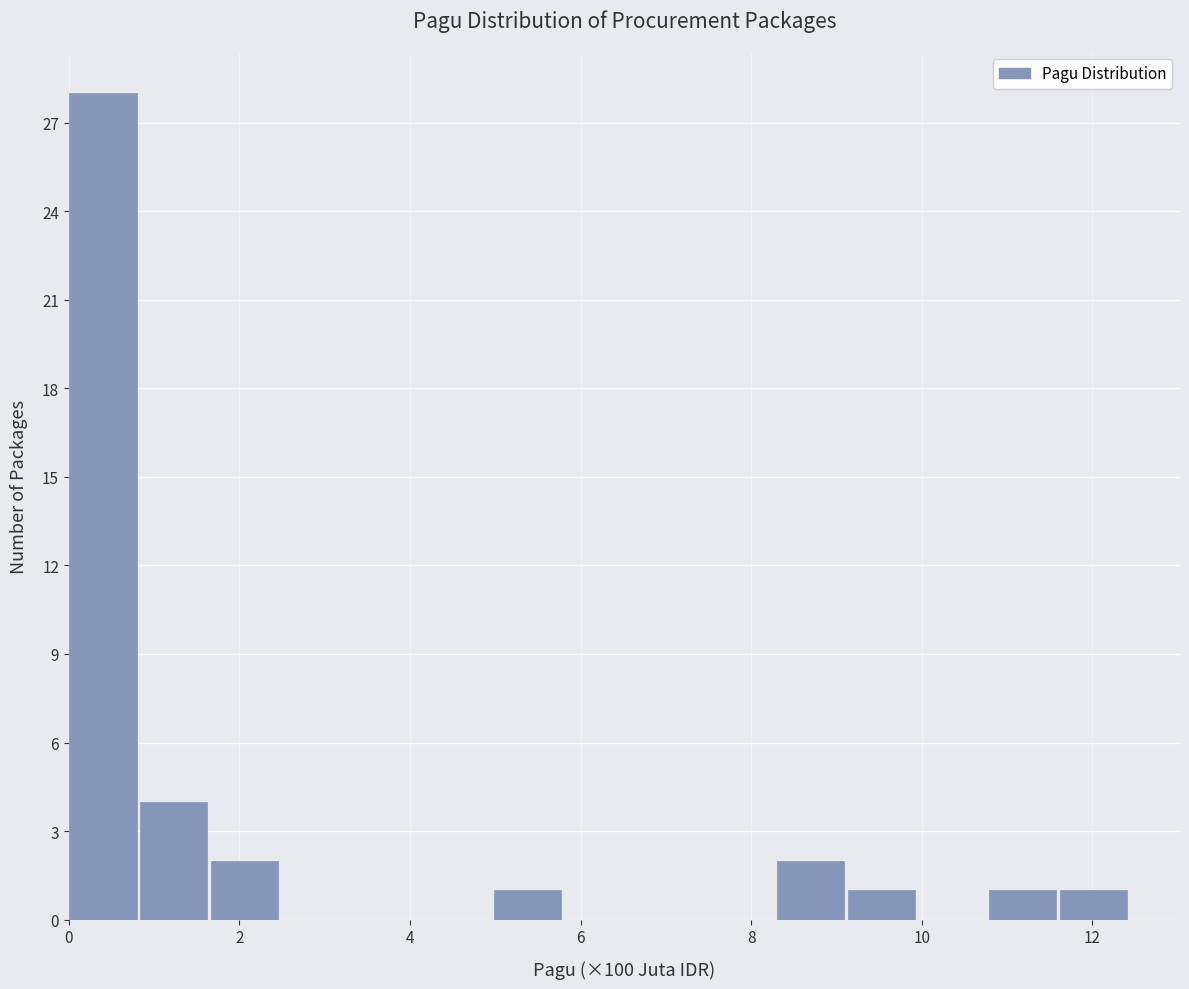

Reading left to right, transcribe this chart: for each bar, give the range it covers on the x-axis and its height. Neither the bar edges nor the heights are printed on the chart, so give them approximately, as read against the axes.

0.0 to 0.8: 28
0.8 to 1.6: 4
1.6 to 2.4: 2
2.4 to 3.4: 0
3.4 to 4.2: 0
4.2 to 5.0: 0
5.0 to 5.8: 1
5.8 to 6.6: 0
6.6 to 7.4: 0
7.4 to 8.4: 0
8.4 to 9.2: 2
9.2 to 10.0: 1
10.0 to 10.8: 0
10.8 to 11.6: 1
11.6 to 12.4: 1